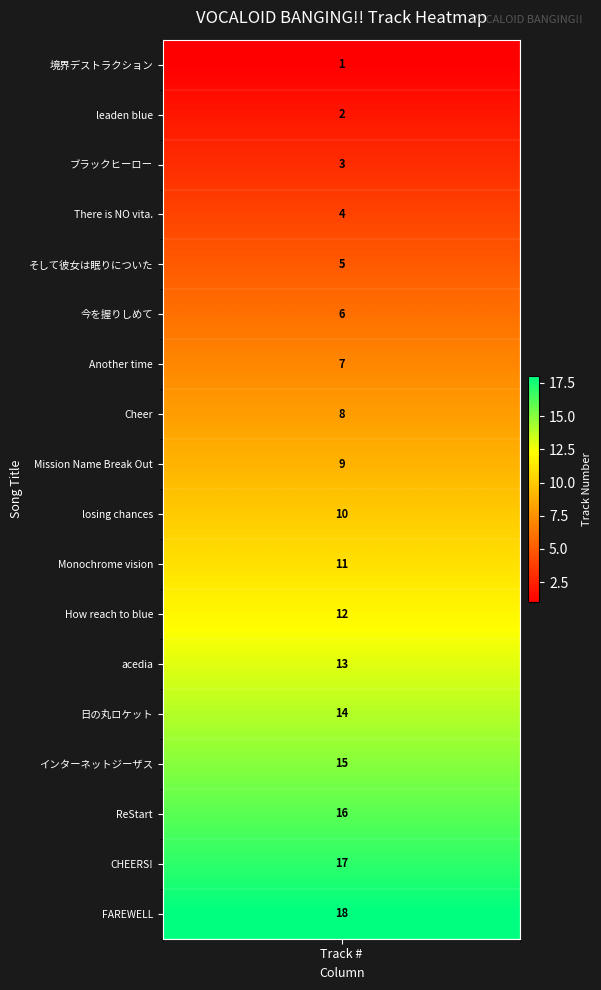

Between 1 and 5, which is larger?

5